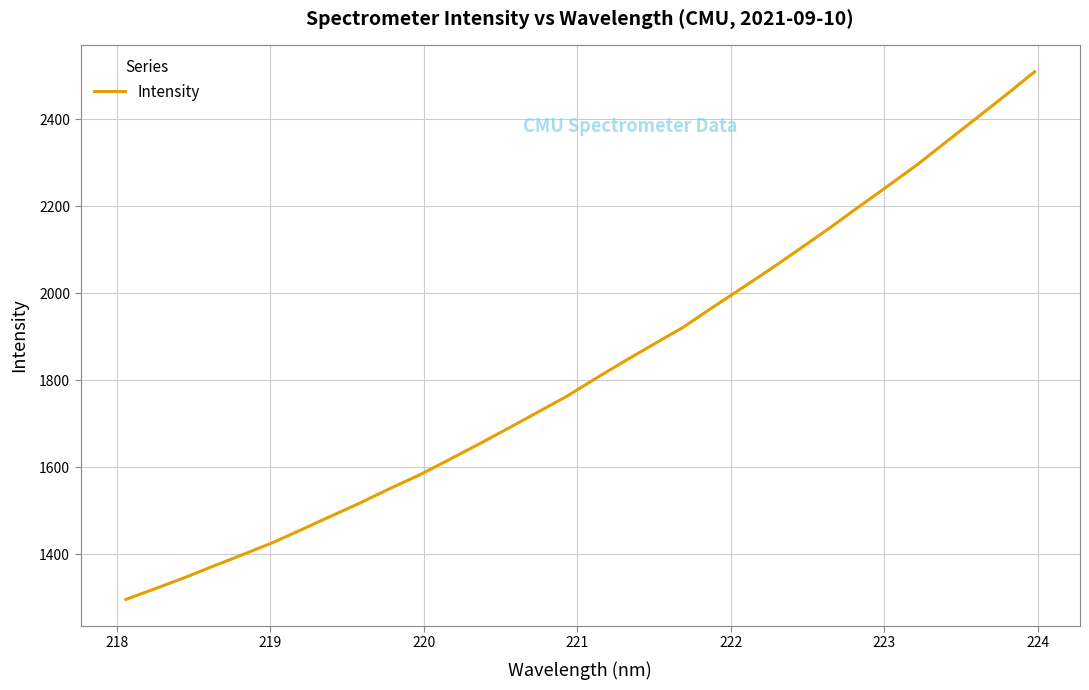

What is the difference between the maximum and minimum values?

1212.9